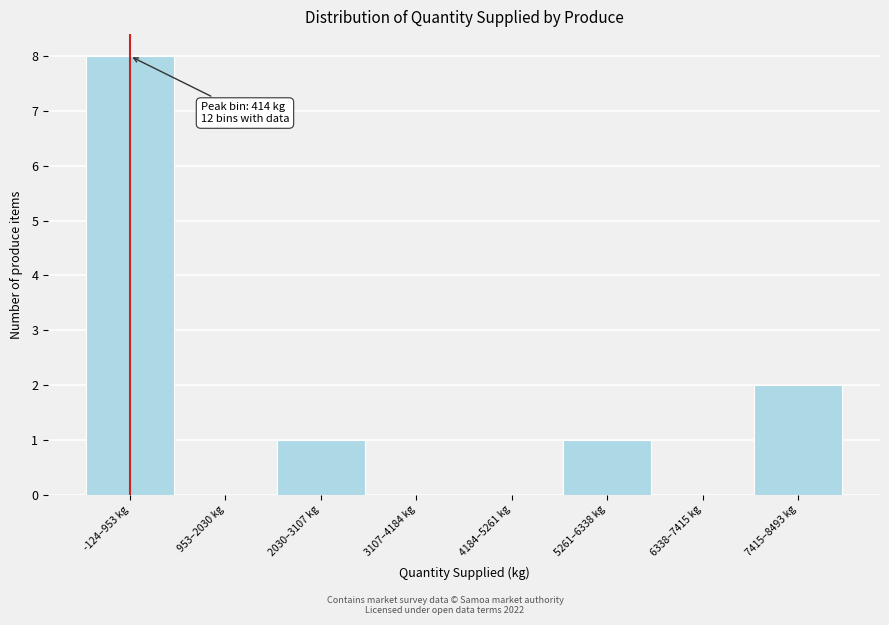

Reading left to right, what are all the values shown in this chart?

-124–953 kg=8	953–2030 kg=0	2030–3107 kg=1	3107–4184 kg=0	4184–5261 kg=0	5261–6338 kg=1	6338–7415 kg=0	7415–8493 kg=2